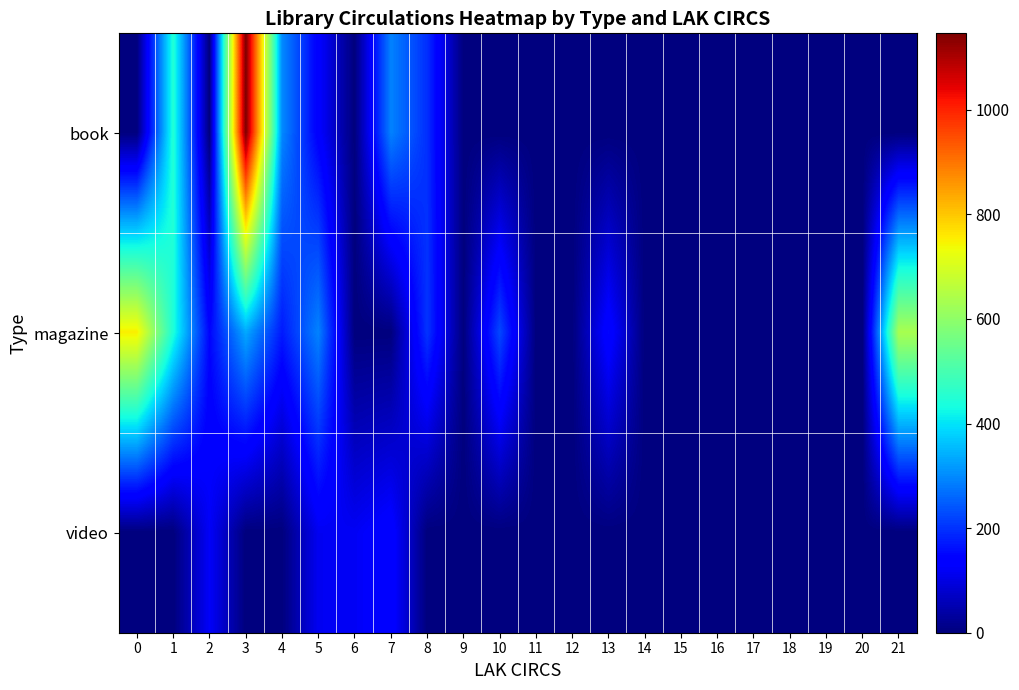

Reading left to right, list all the values displayed in this chart.

book: 0=0	1=450	2=0	3=1146	4=298	5=135	6=0	7=291	8=196	9=0	10=0	11=0	12=0	13=0	14=0	15=0	16=0	17=0	18=0	19=0	20=0	21=0
magazine: 0=751	1=442	2=147	3=333	4=172	5=292	6=0	7=0	8=203	9=0	10=226	11=0	12=0	13=150	14=0	15=0	16=0	17=0	18=0	19=0	20=0	21=636
video: 0=0	1=0	2=122	3=0	4=0	5=116	6=119	7=145	8=0	9=0	10=0	11=0	12=0	13=0	14=0	15=0	16=0	17=0	18=0	19=0	20=0	21=0